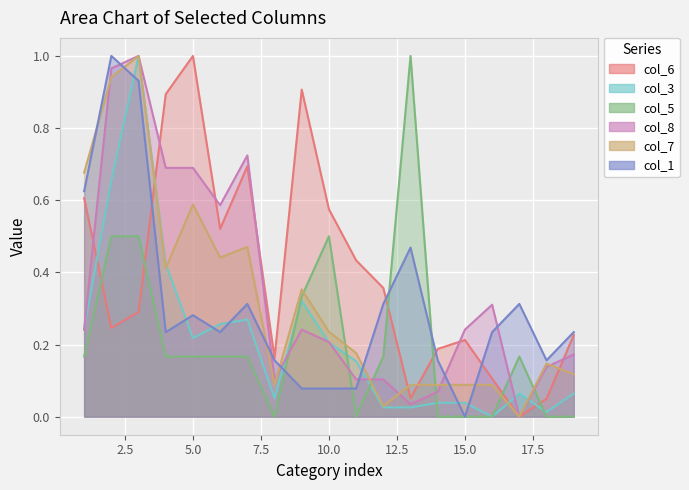

How many data points in col_1 are above 0?

18